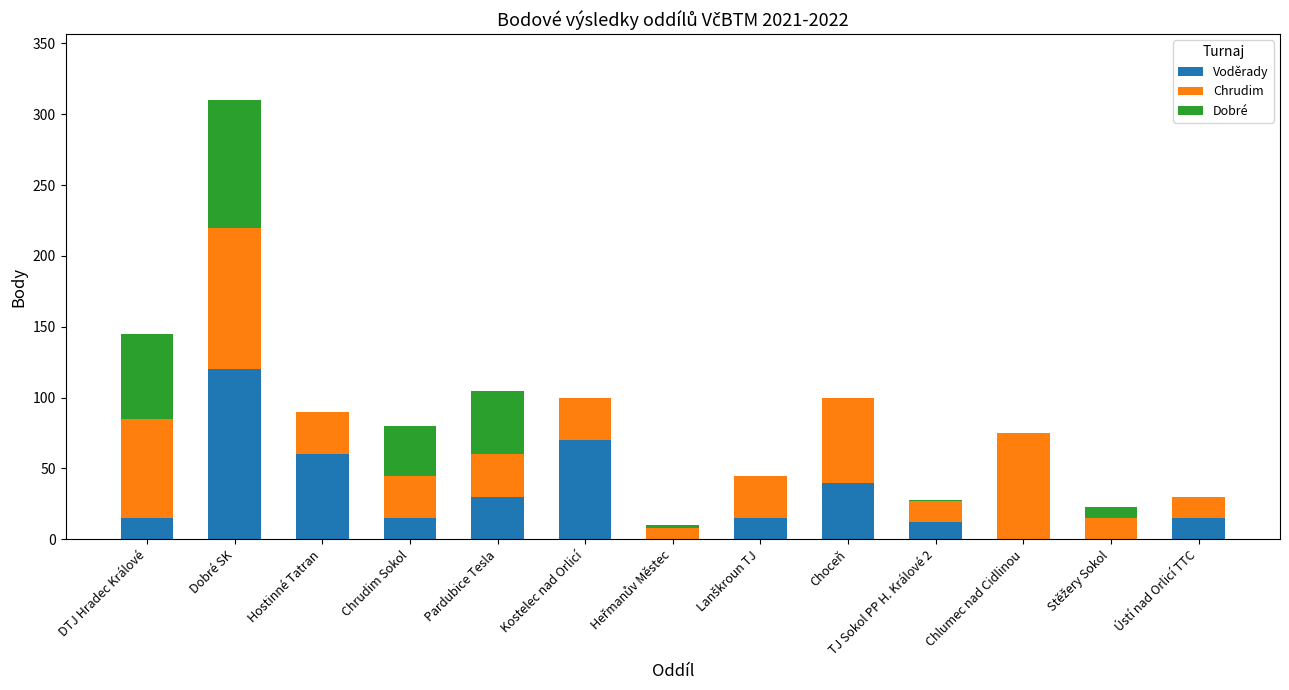

What is the sum of all Voděrady values?

392